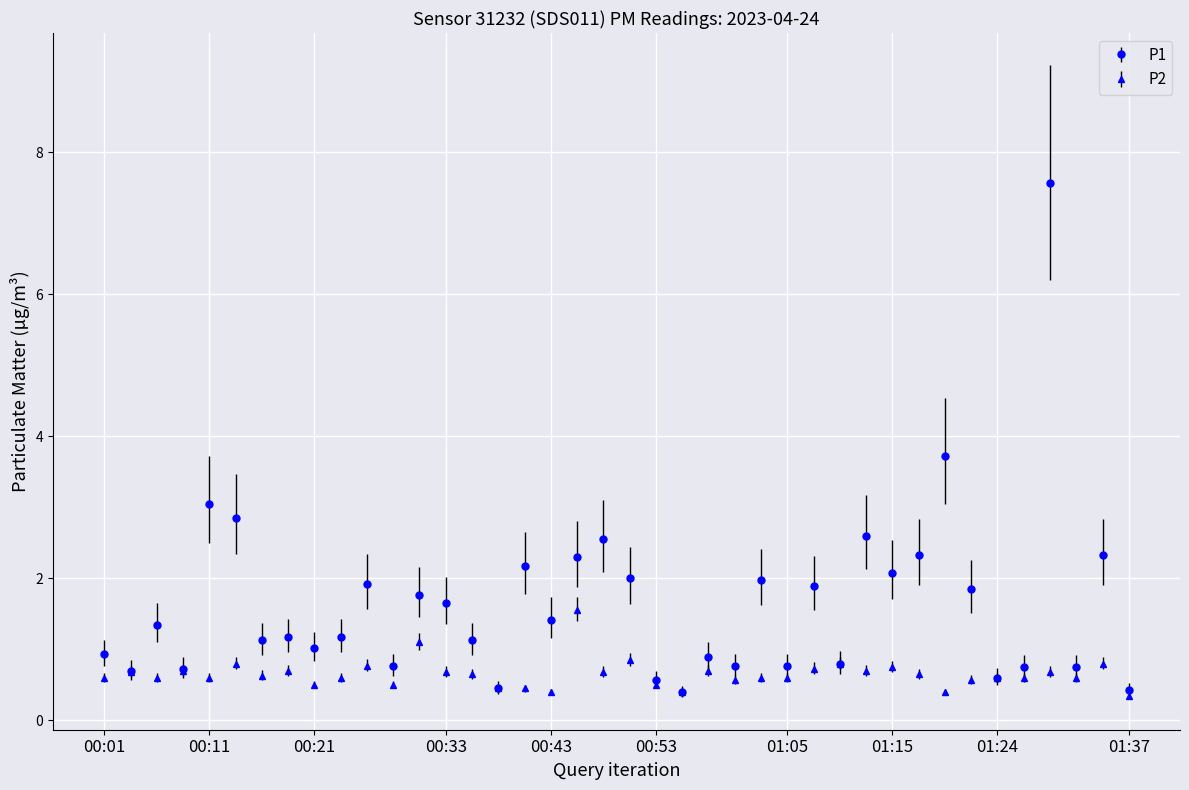

What is the maximum value shown in the chart?

7.6